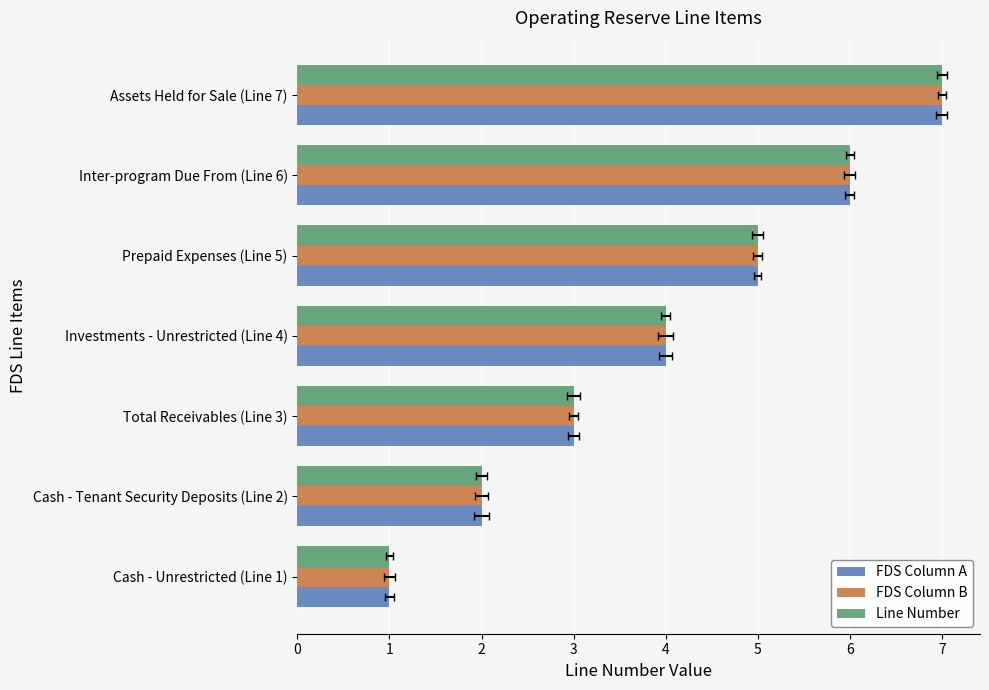

What is the maximum value shown in the chart?

7